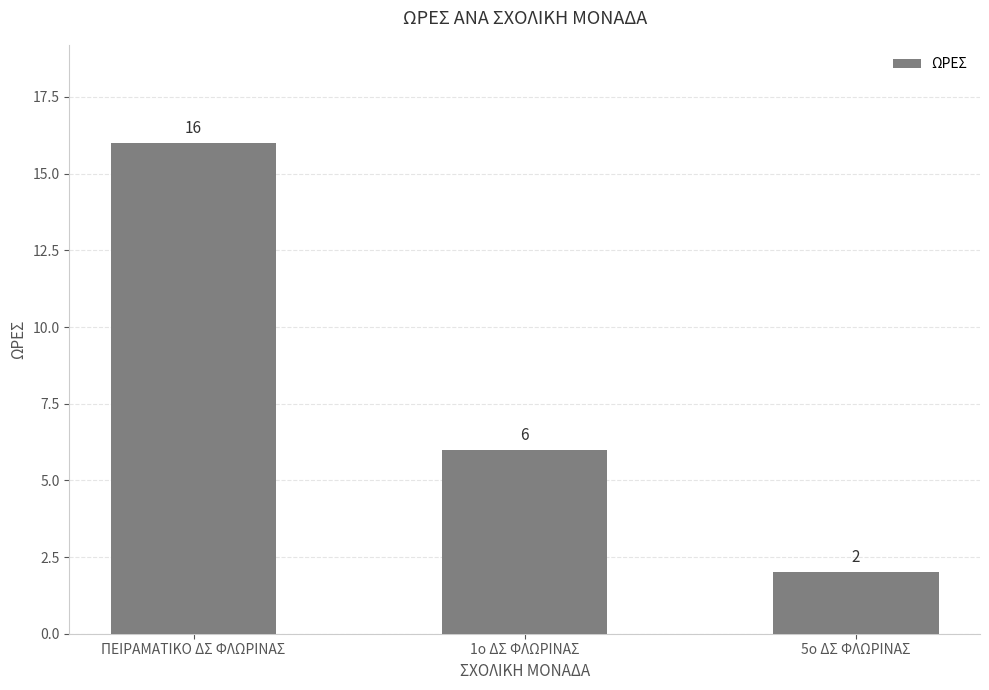

Count the values in the range 2 to 16.

3